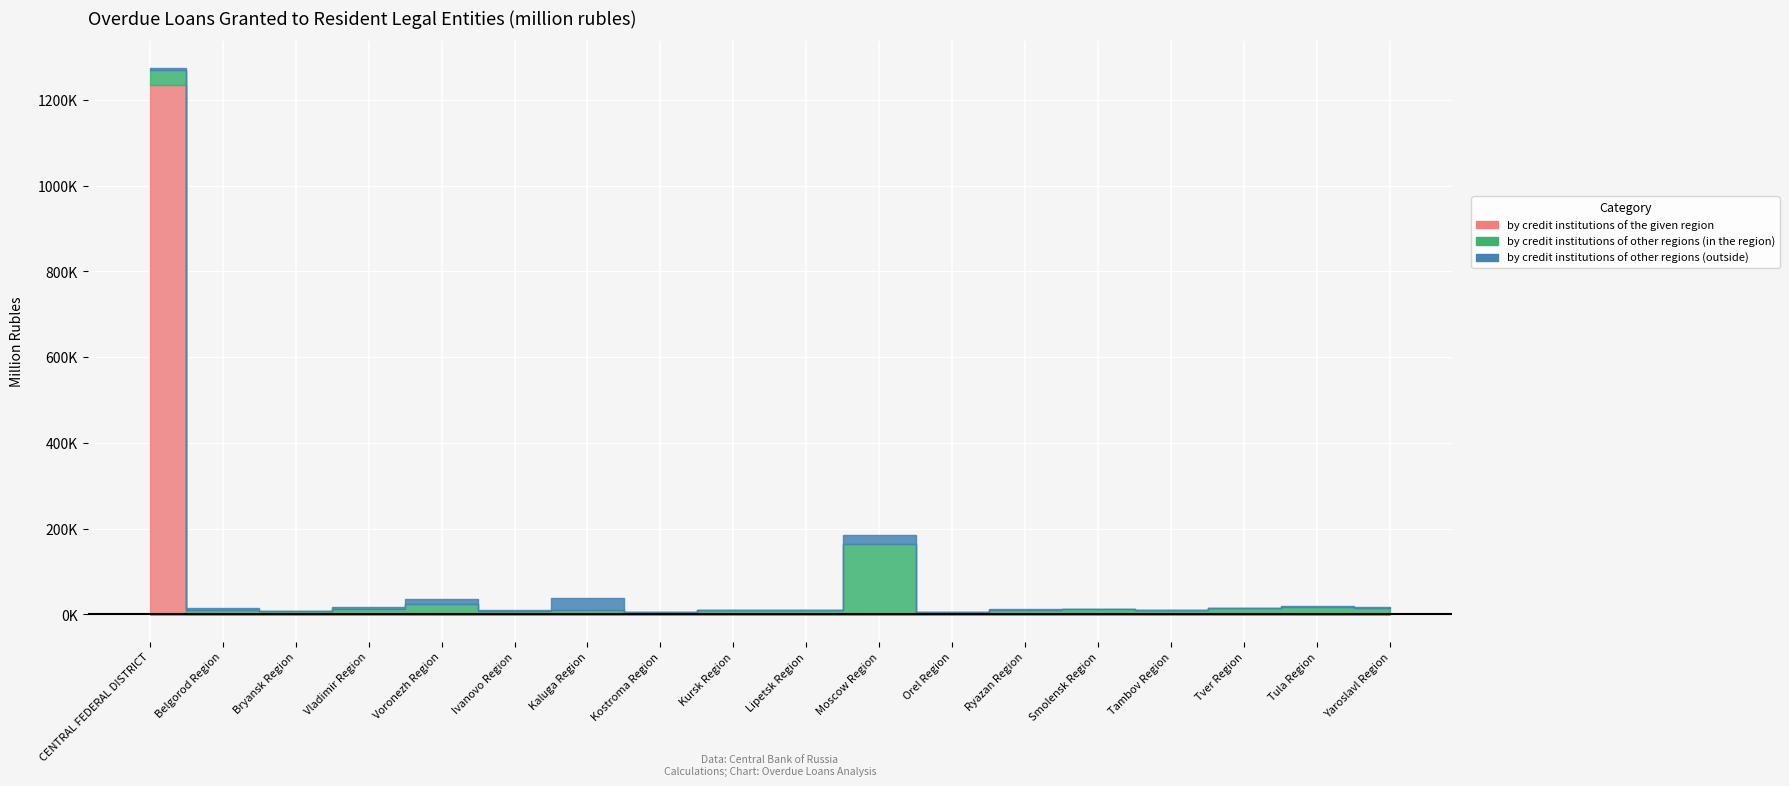

True or false: by credit institutions of other regions (in the region) and by credit institutions of other regions (outside) intersect in this chart.

True